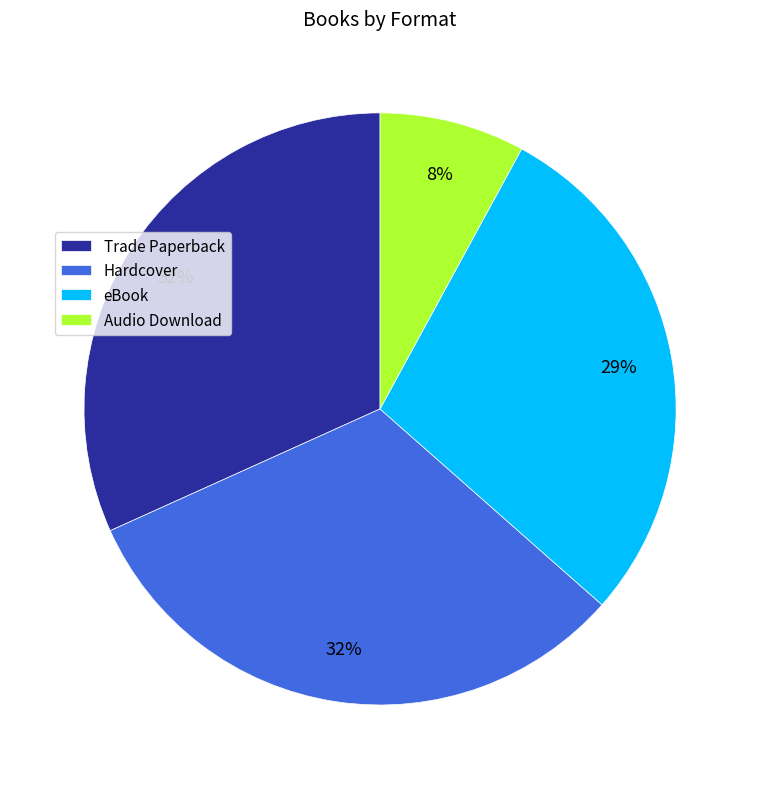

What is the smallest slice in the pie chart?

Audio Download